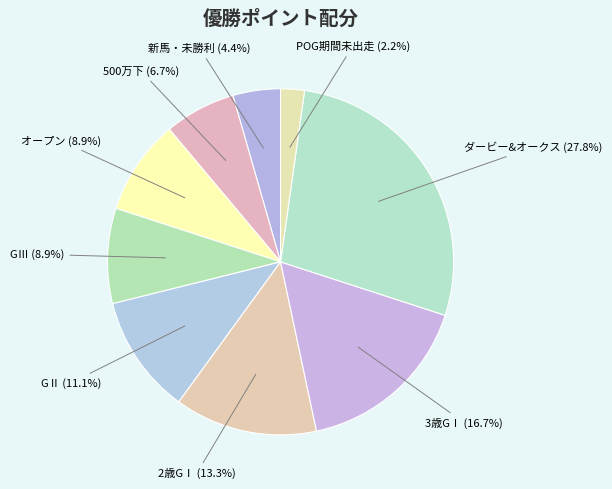

Rank the categories by value from highest to lowest.

ダービー&オークス, 3歳GⅠ, 2歳GⅠ, GⅡ, オープン, GⅢ, 500万下, 新馬・未勝利, POG期間未出走